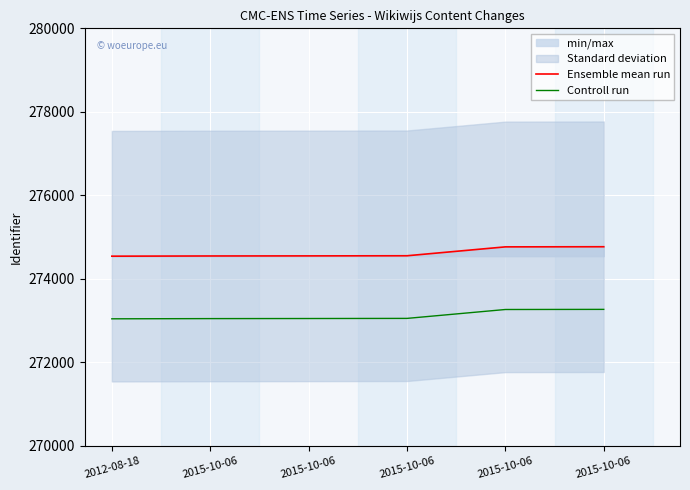

Reading left to right, extract all data points from this chart.

Ensemble mean run: 274543	274548	274550	274553	274766	274769
Controll run: 273043	273048	273050	273053	273266	273269